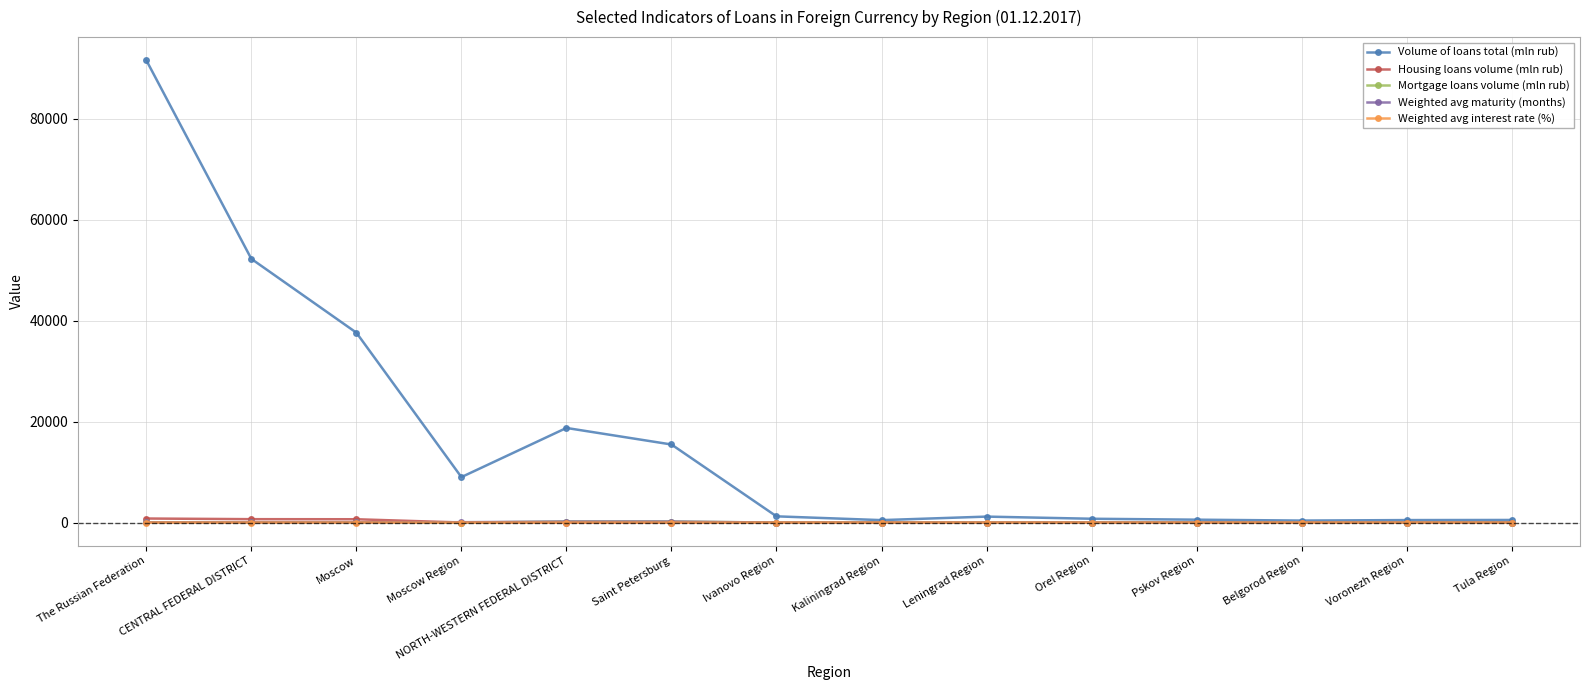

Which series has the widest spread of values?

Volume of loans total (mln rub)